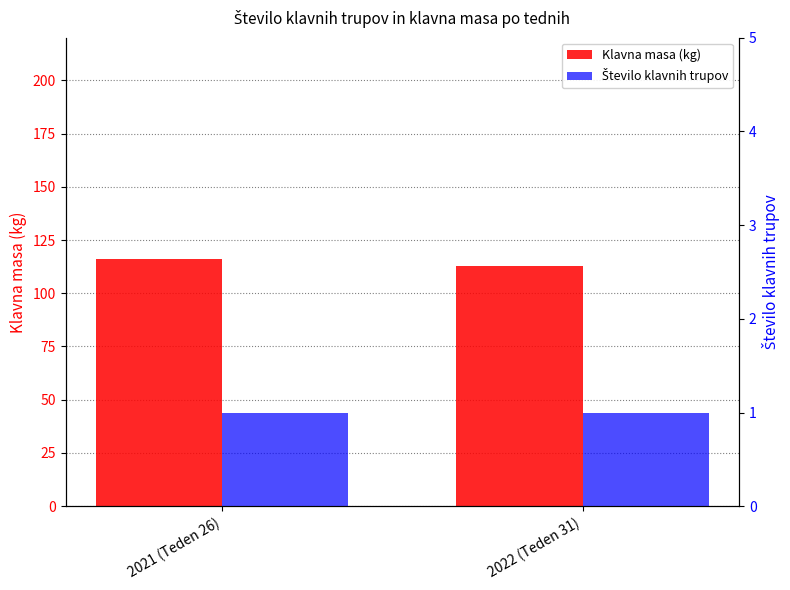

Which has a higher value, 2021 (Teden 26) or 2022 (Teden 31)?

2021 (Teden 26)